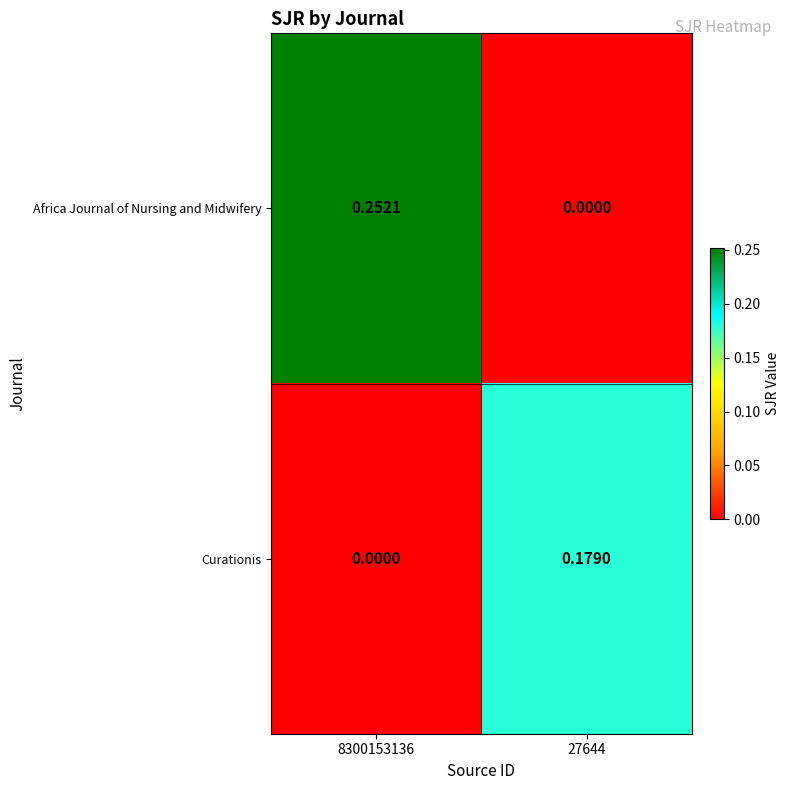

Is the value of Curationis at 27644 greater than the value of Africa Journal of Nursing and Midwifery at 27644?

Yes